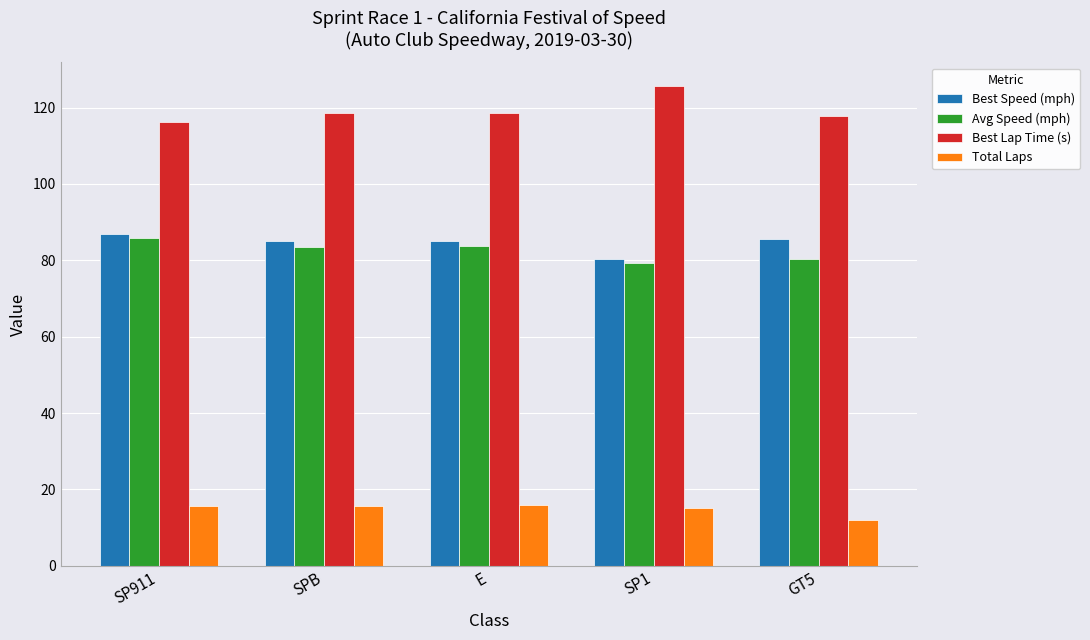

What is the spread (max minus min) of values at E?

102.7